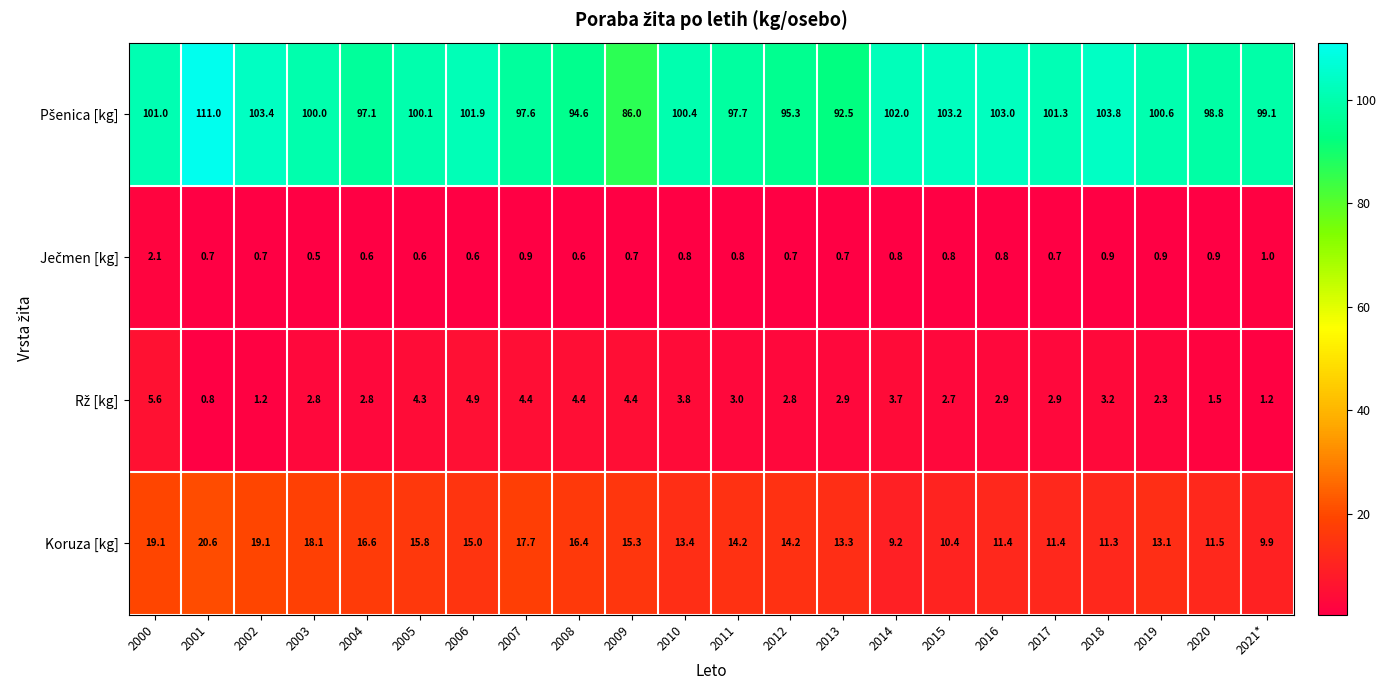

What is the total value across all series at 2011?

115.7